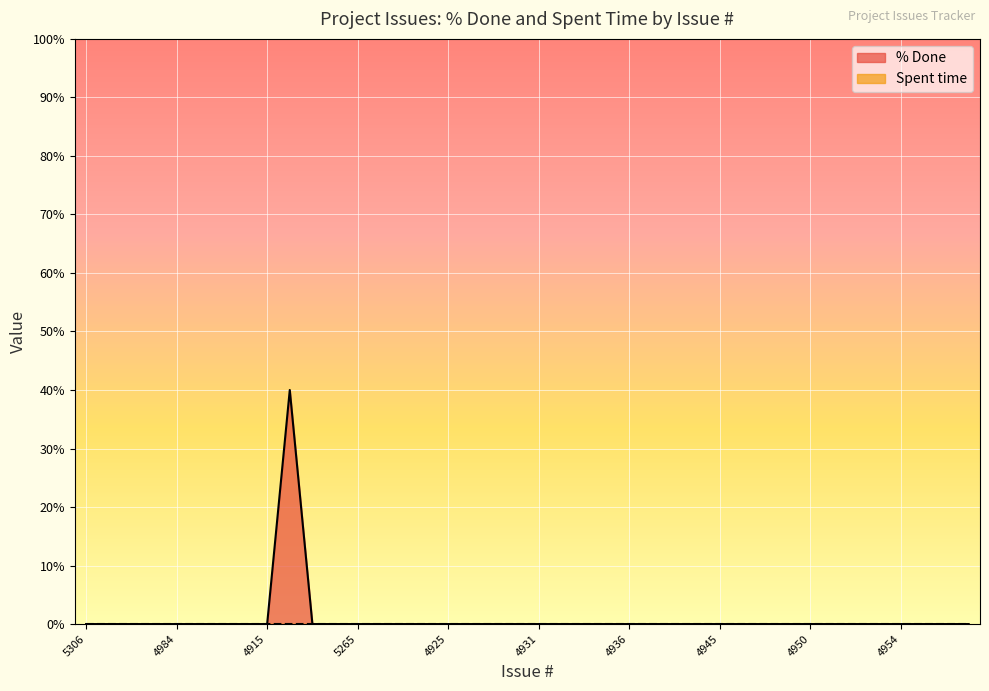

List the labels in order of value, smallest first.

5306, 4979, 4967, 4972, 4984, 4890, 4908, 4914, 4915, 5260, 5263, 5265, 5339, 5340, 4901, 4925, 4926, 4866, 4868, 4931, 4932, 4933, 4872, 4936, 4937, 4940, 4943, 4945, 4947, 4948, 4949, 4950, 4951, 4952, 4873, 4954, 4956, 4958, 4959, 5327